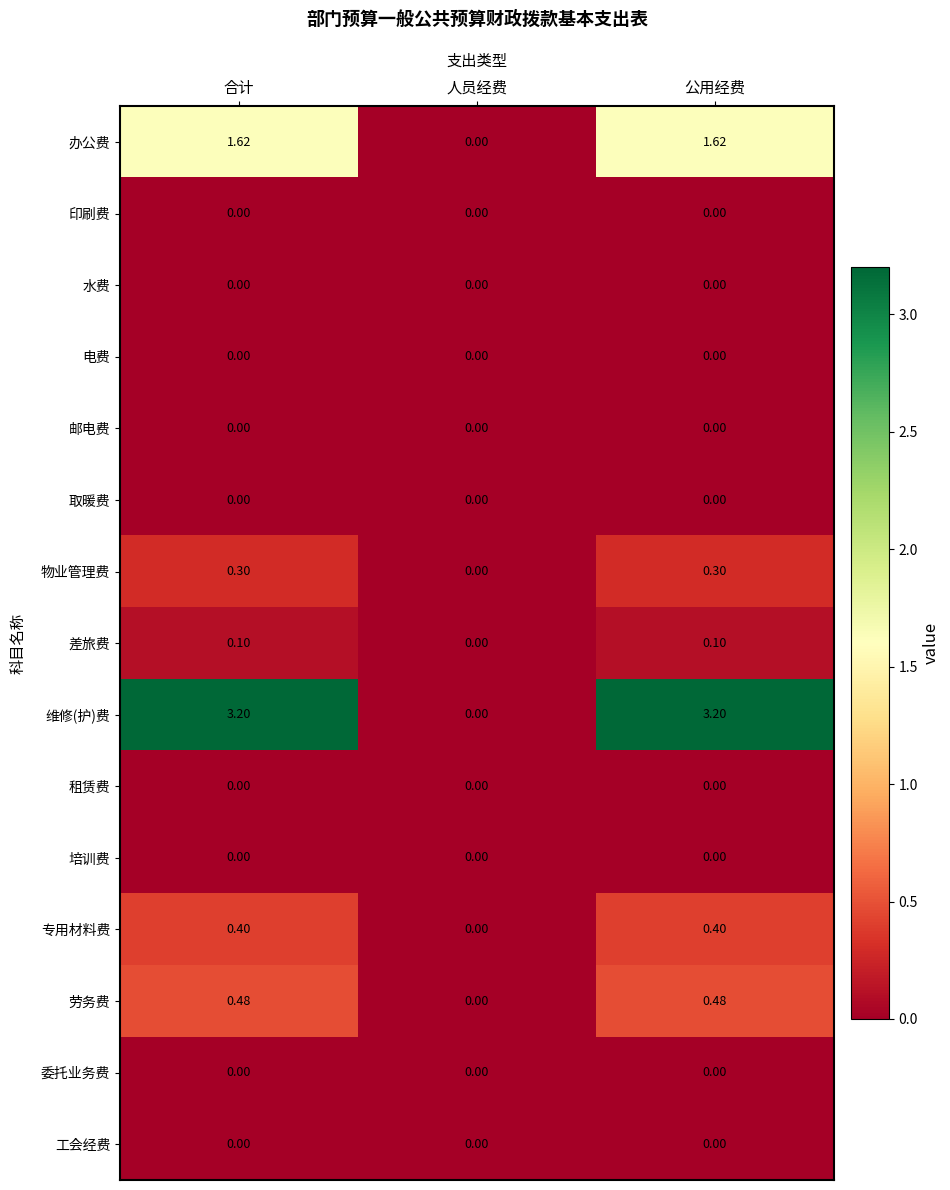

Which series changed the most between 人员经费 and 公用经费?

维修(护)费